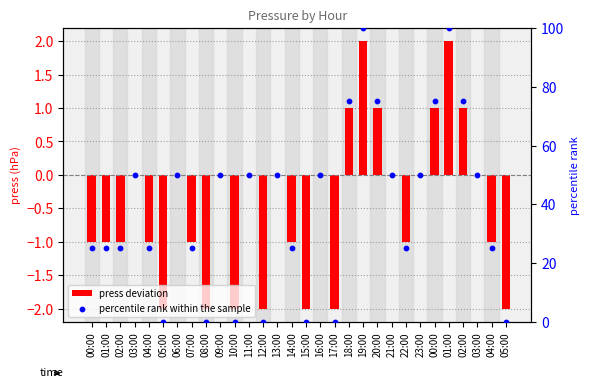

Which series has the largest Y range (max minus min)?

percentile rank within the sample